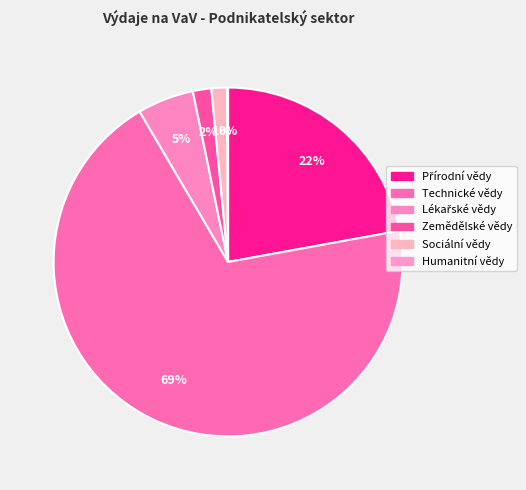

To the nearest percent, what is the difference between the Technické vědy and Lékařské vědy slice percentages?

64%